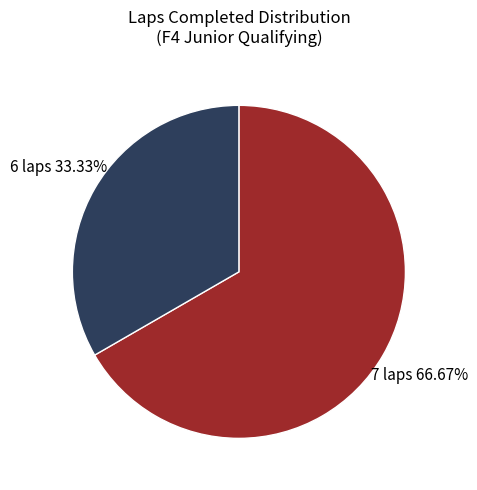

Is there any slice that represents more than half of the pie?

Yes